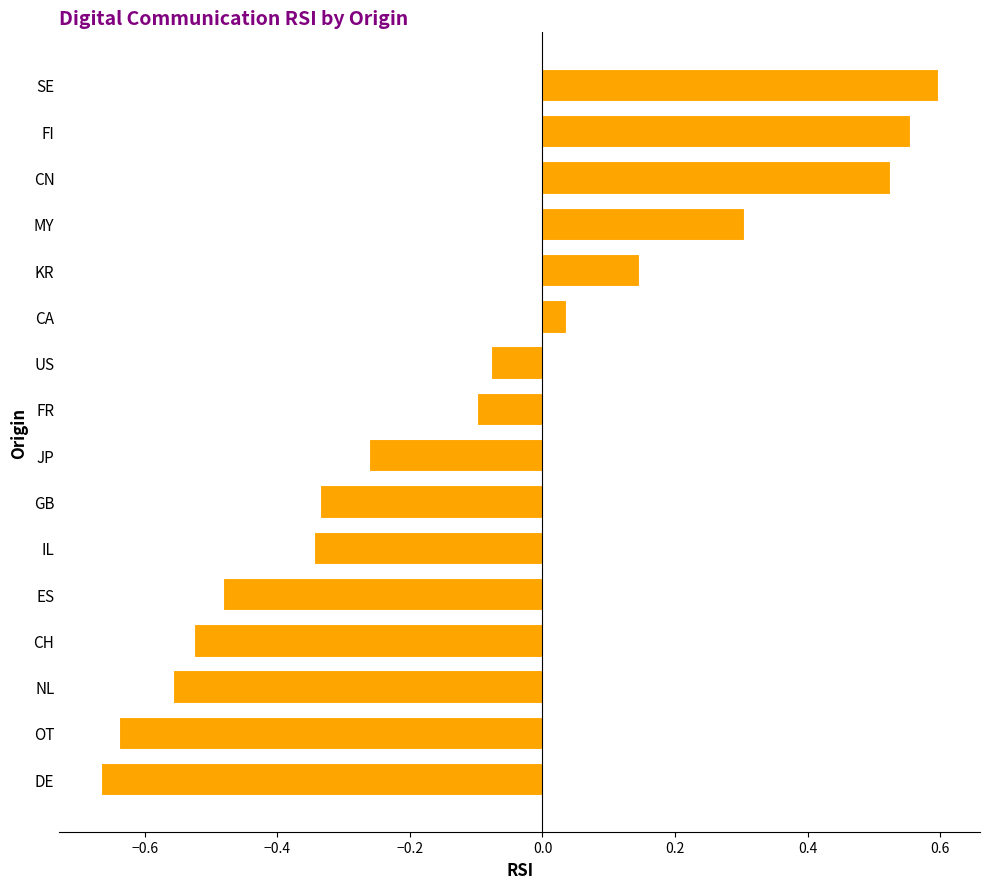

What is the change in value from CA to SE?

+0.6